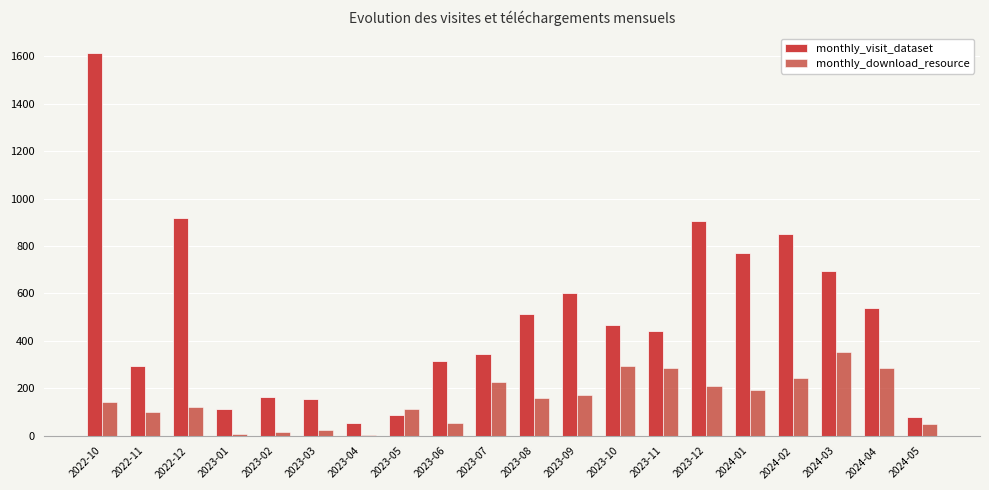

How many data points does each series have?

20